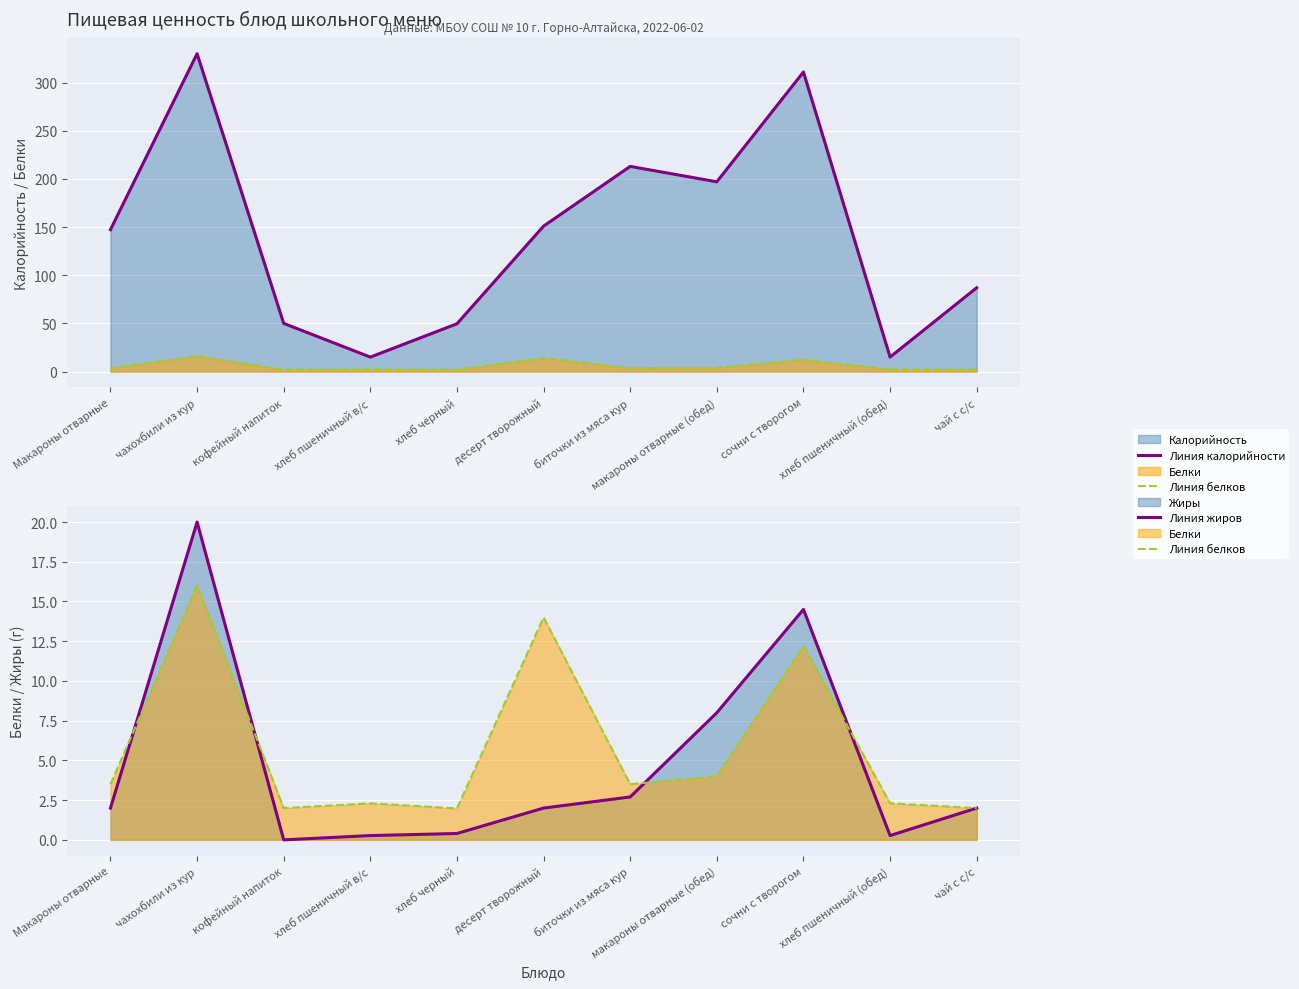

How many data points does each series have?

11